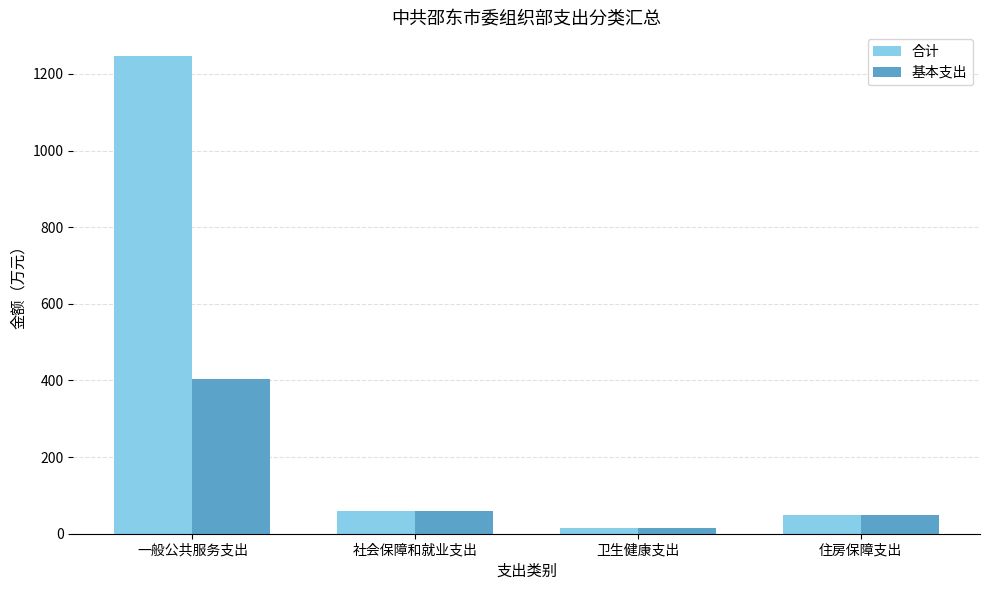

What position from the left is 住房保障支出?

4